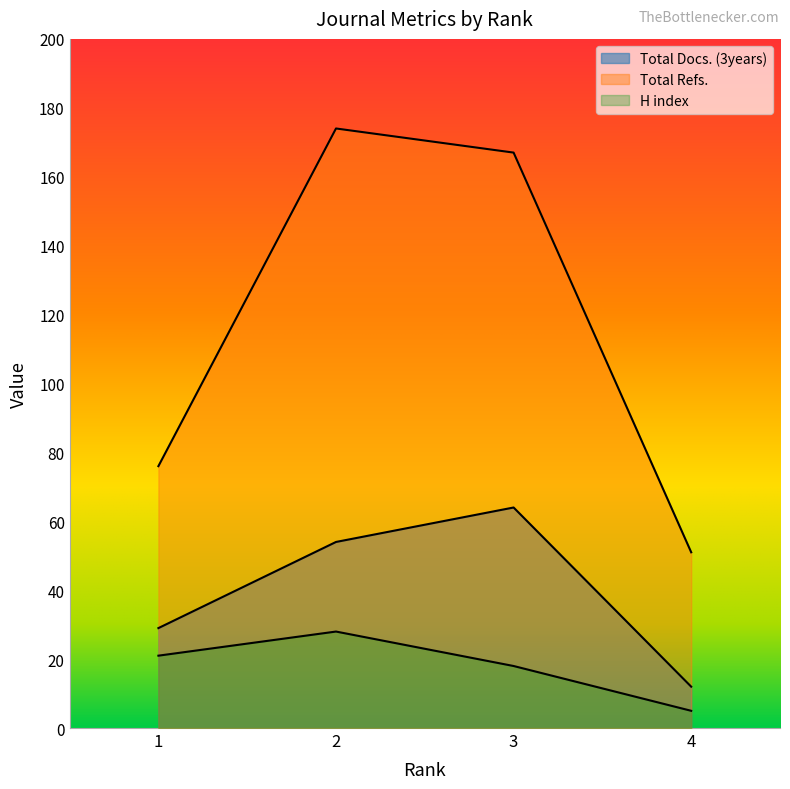

Rank the series by their average value, from highest to lowest.

Total Refs., Total Docs. (3years), H index